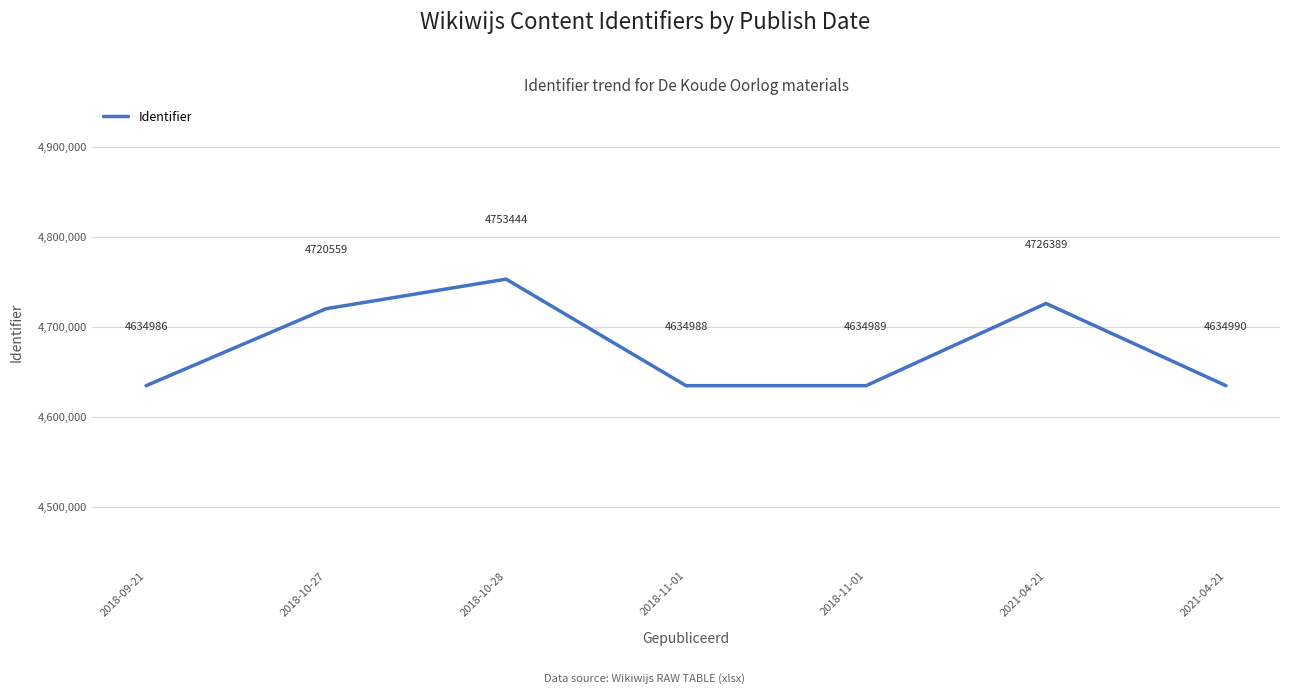

What is the difference between the values at 2021-04-21 and 2018-11-01?

1